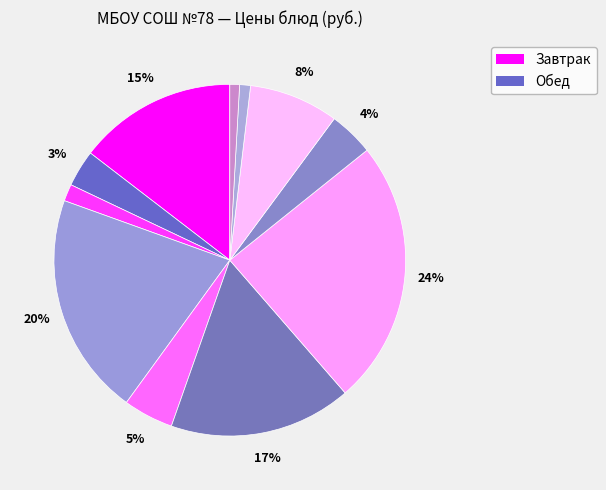

Count the number of slices in the pie.

11